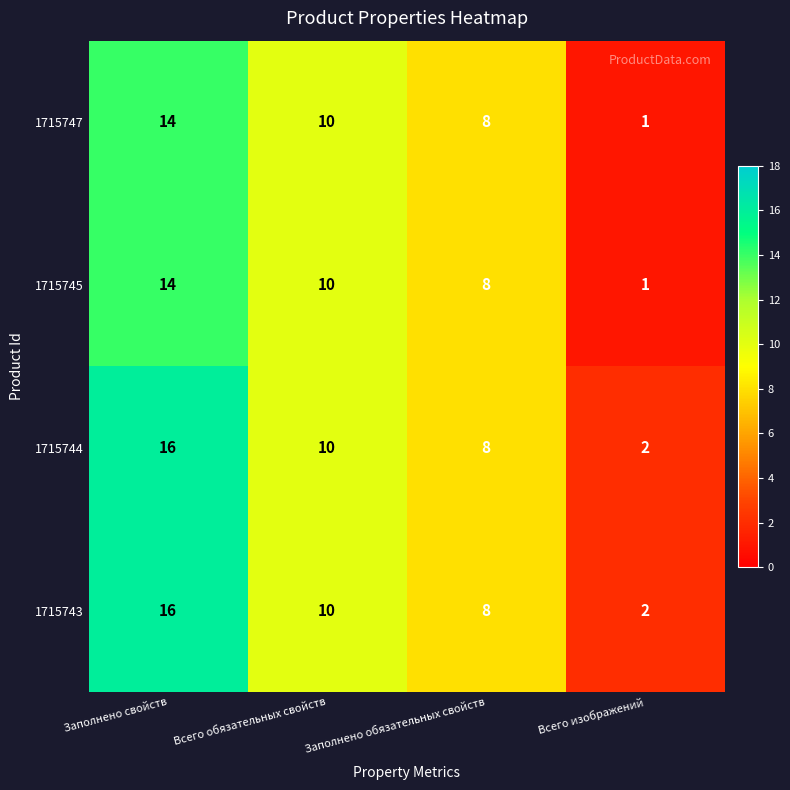

Is it true that 1715745 equals 22 at Заполнено свойств?

False